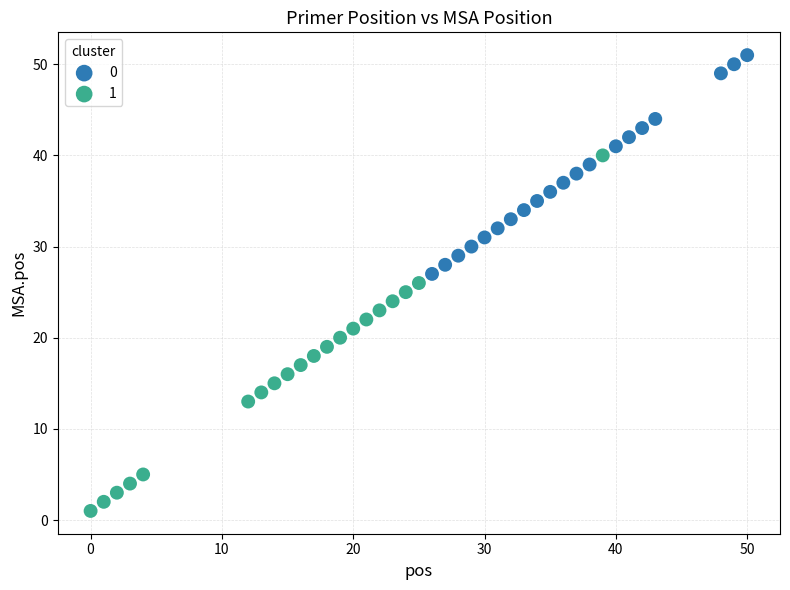

What are all the series names shown in the legend?

0, 1